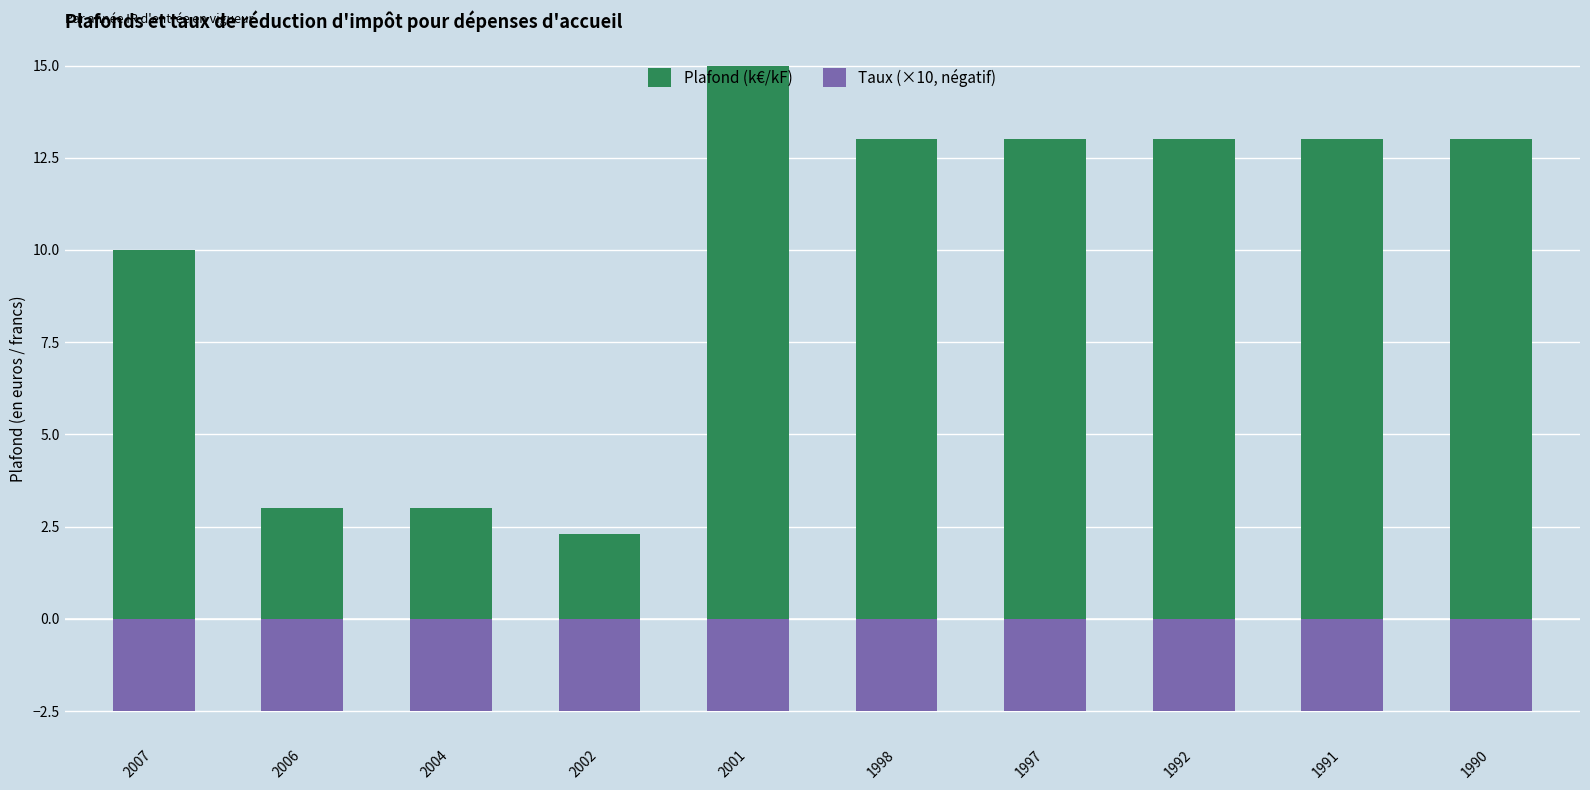

List the series in order of their overall mean, lowest first.

Taux (×10, négatif), Plafond (k€/kF)